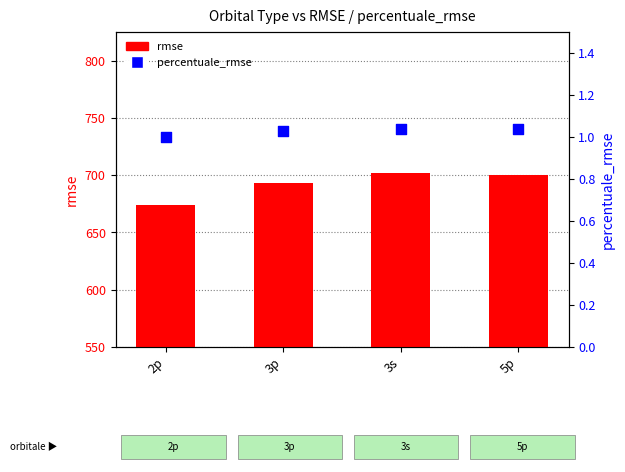

Which series contains the lowest Y value?

percentuale_rmse